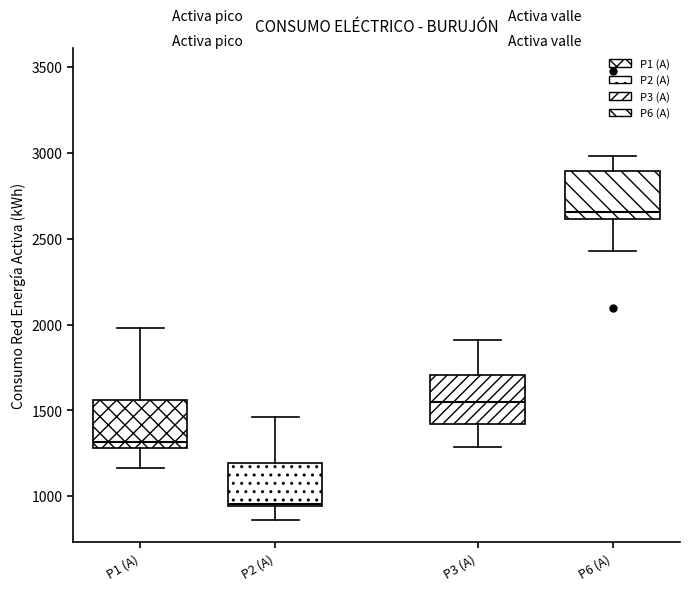

Which box has the highest median line?

P6 (A)